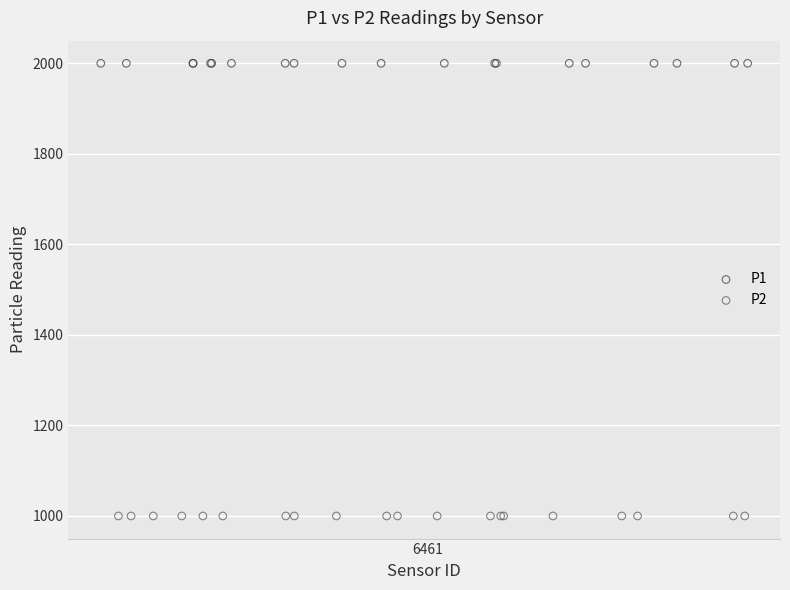

Which series reaches the minimum Y coordinate?

P2